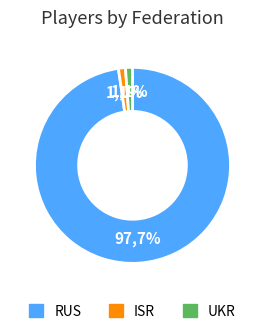

Is there a majority slice in this chart?

Yes